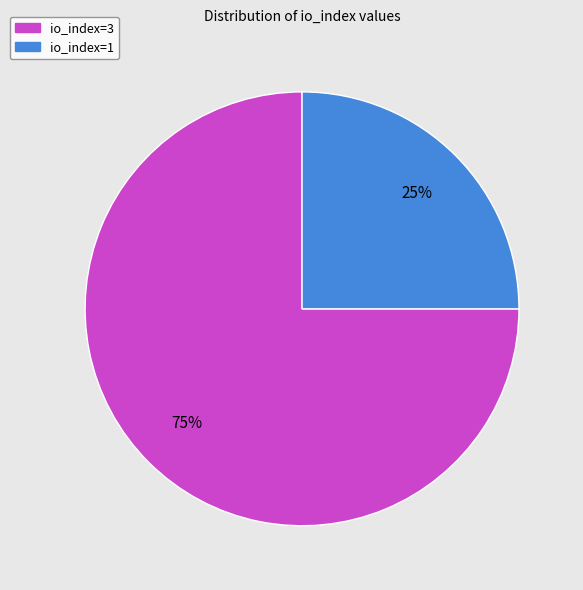

Do io_index=1 and io_index=3 together represent more than half of the pie?

Yes